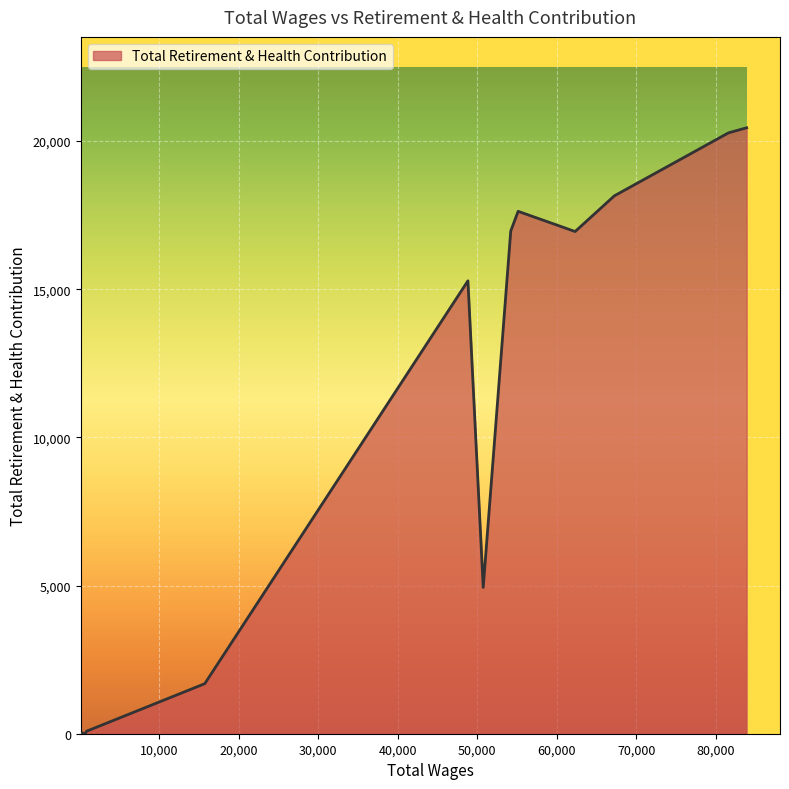

What is the difference between the maximum and minimum values?

20448